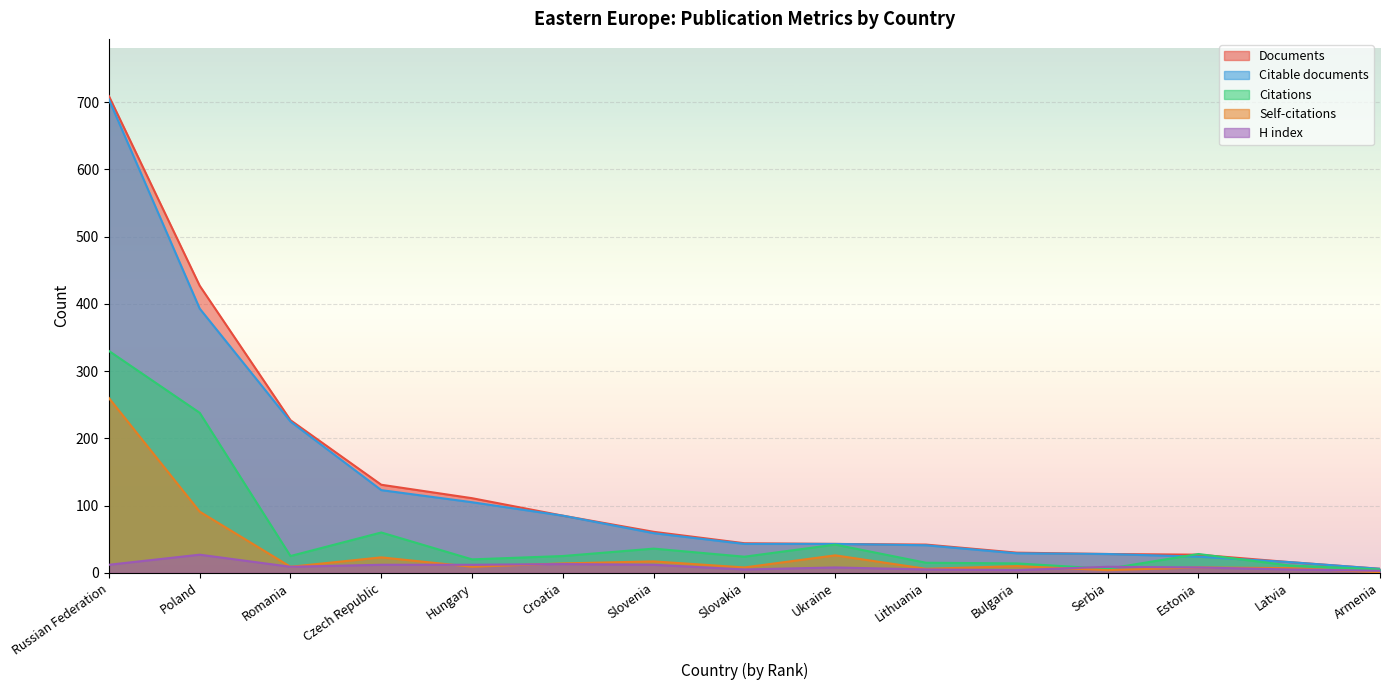

At how many categories does at least one series exceed 44?

7